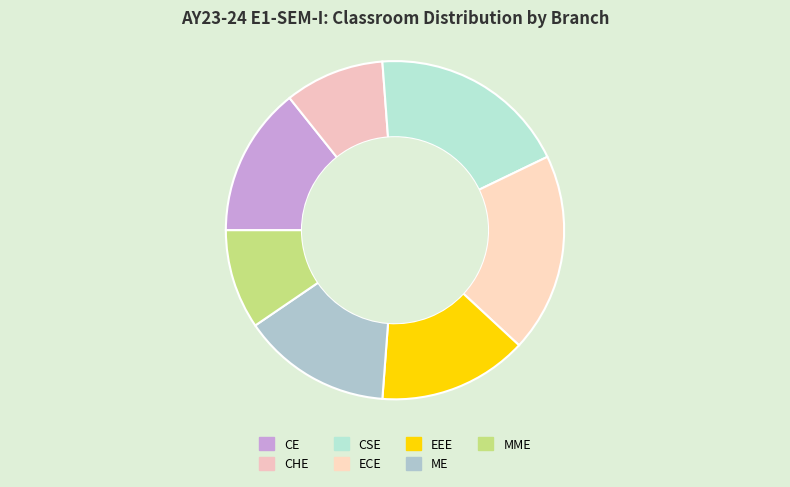

Is there a majority slice in this chart?

No